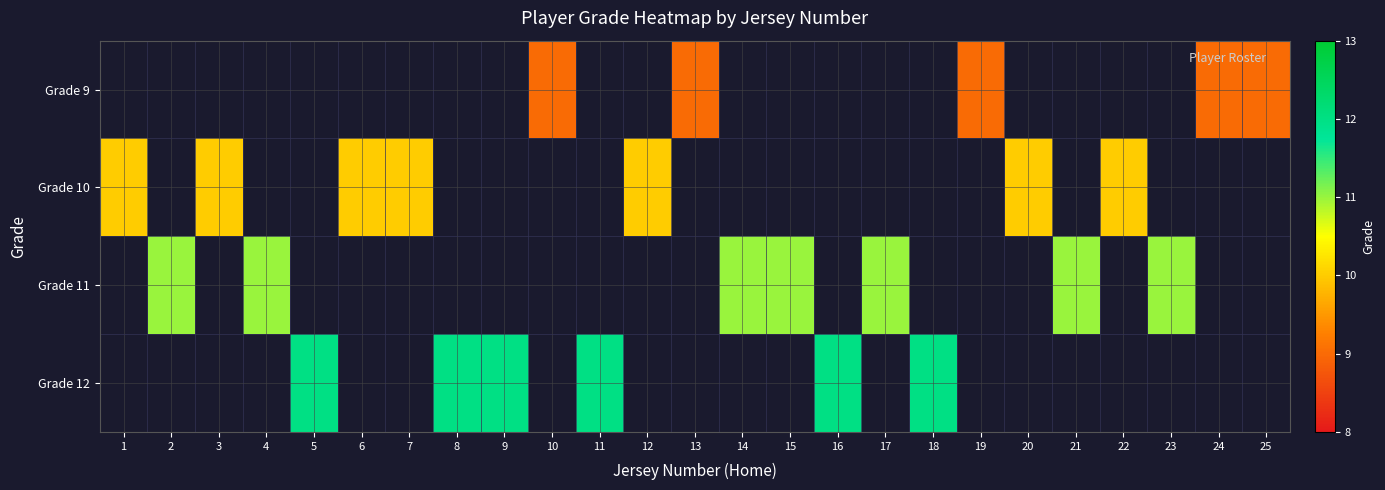

What is the maximum value for Grade 10?

10.0